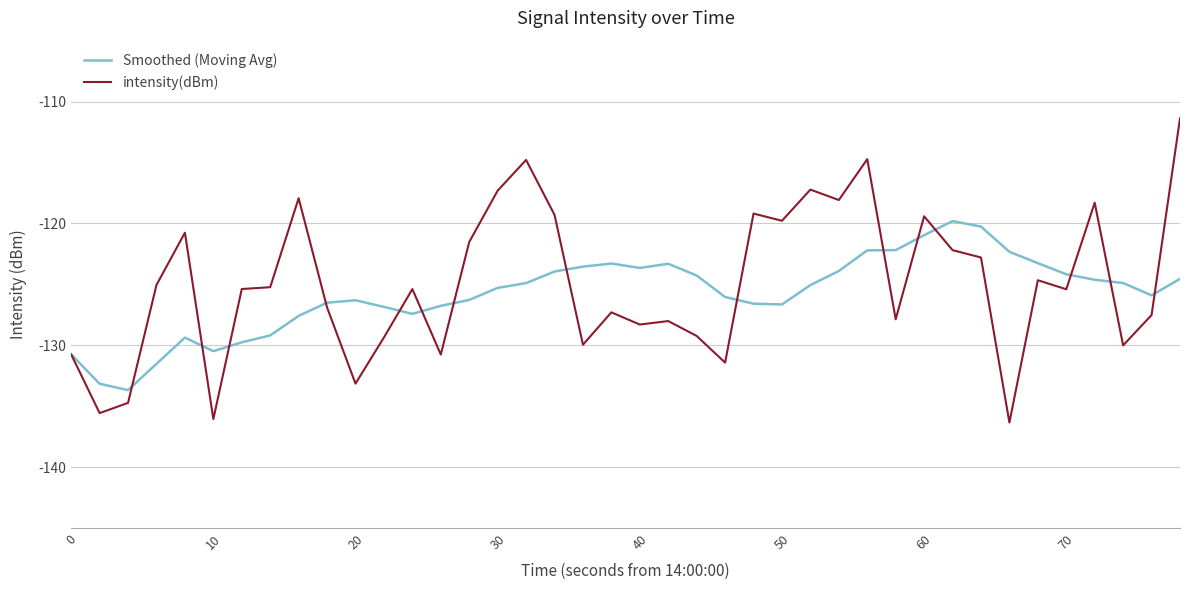

Rank the series by their maximum value, from lowest to highest.

Smoothed (Moving Avg), intensity(dBm)